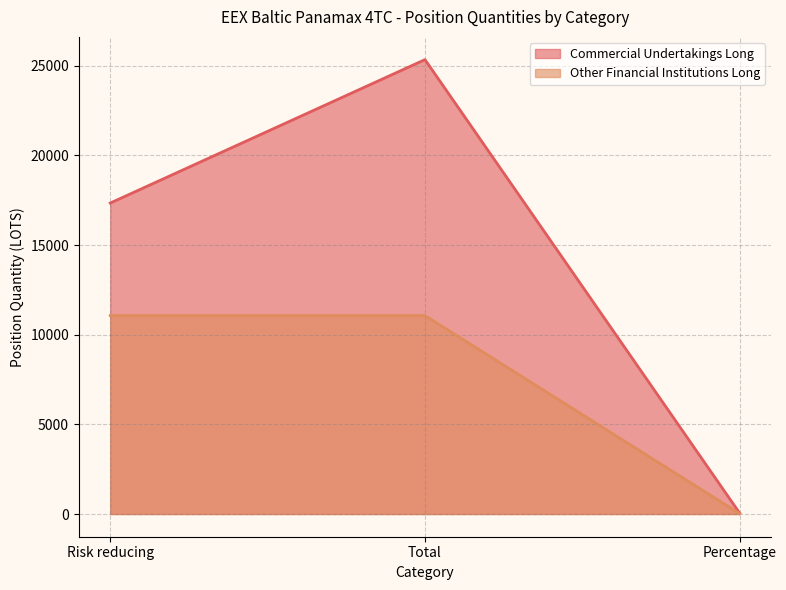

Which has a higher value, Total or Risk reducing?

Total